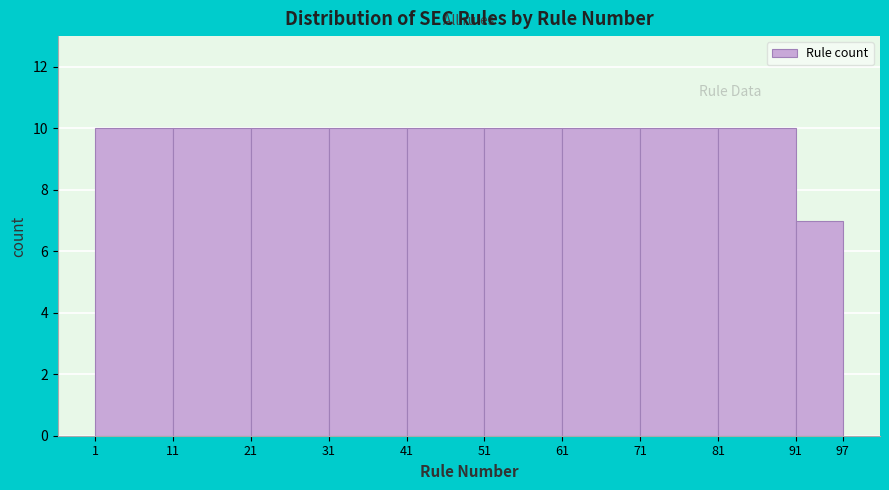

Reading left to right, list every bar in this chart as the range it spans on the x-axis followed by its height. The values are not printed on the chart, so give them approximately, as read against the axis.

1 to 11: 10
11 to 21: 10
21 to 31: 10
31 to 41: 10
41 to 51: 10
51 to 61: 10
61 to 71: 10
71 to 81: 10
81 to 91: 10
91 to 97: 7